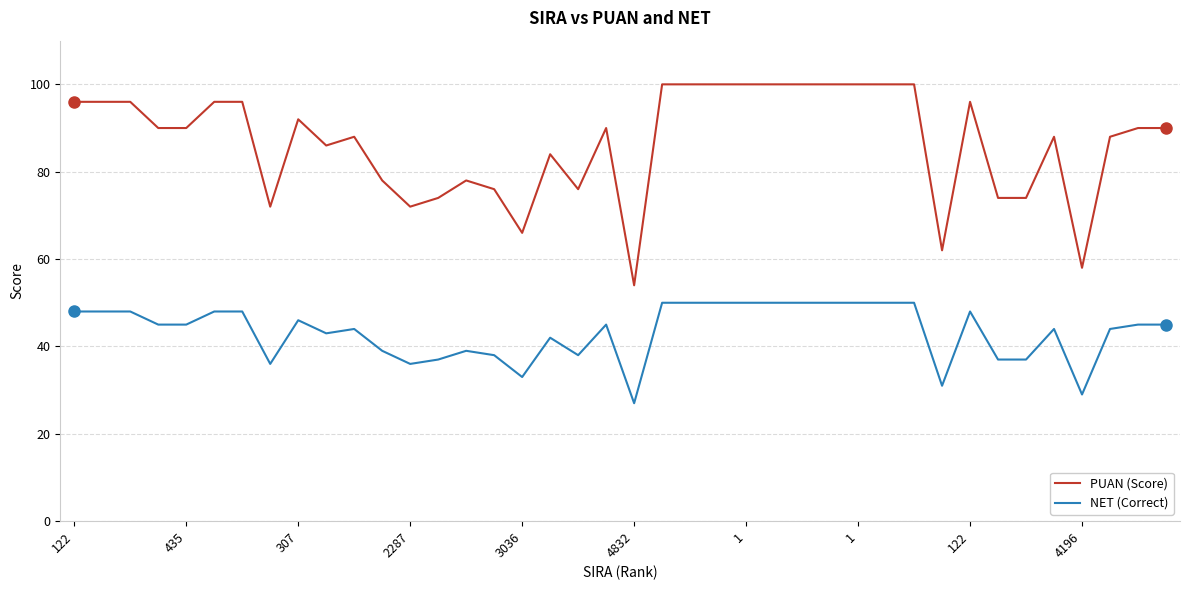

True or false: PUAN (Score) and NET (Correct) intersect in this chart.

False